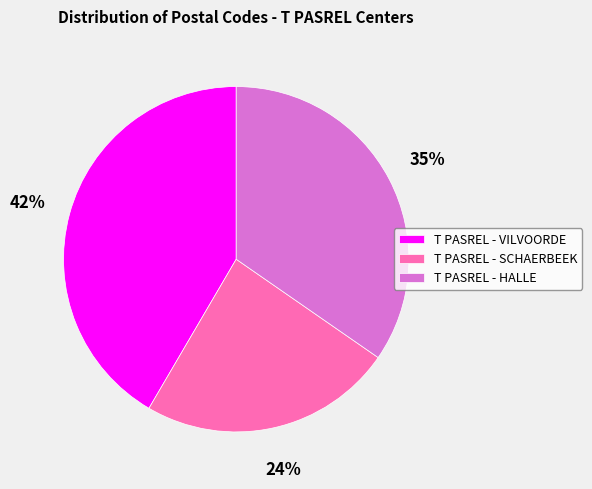

Between T PASREL - HALLE and T PASREL - SCHAERBEEK, which is larger?

T PASREL - HALLE